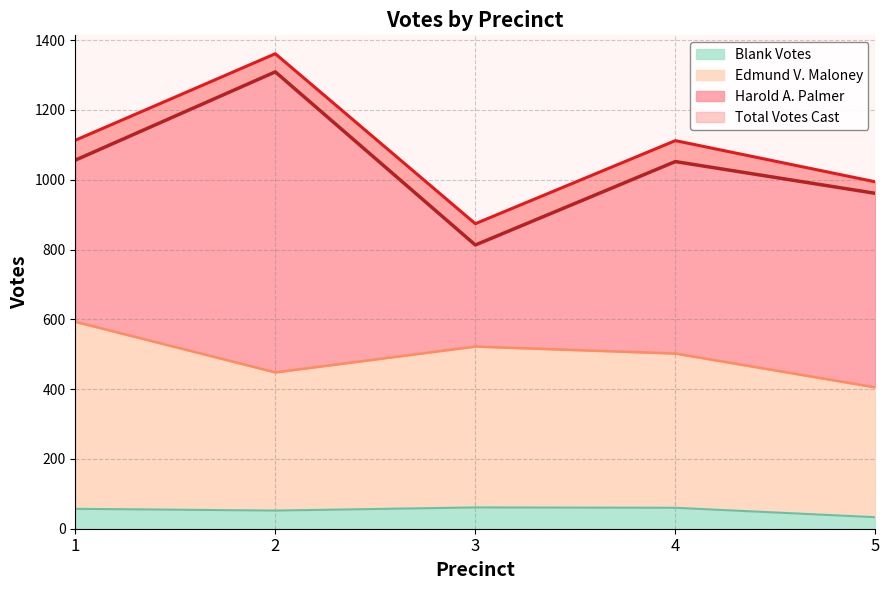

How many data points does each series have?

5